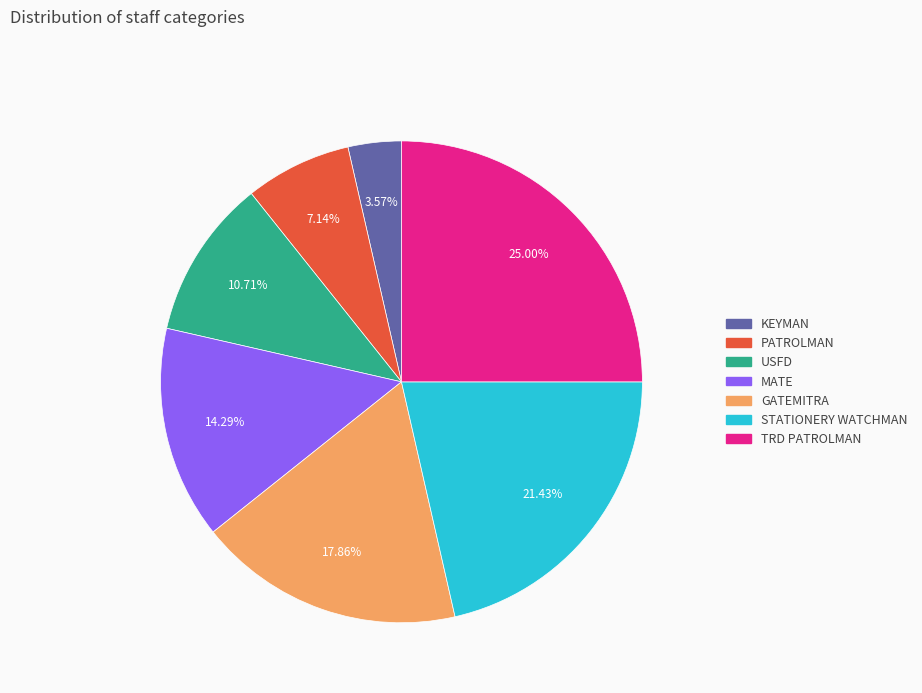

Rank the categories by value from lowest to highest.

KEYMAN, PATROLMAN, USFD, MATE, GATEMITRA, STATIONERY WATCHMAN, TRD PATROLMAN